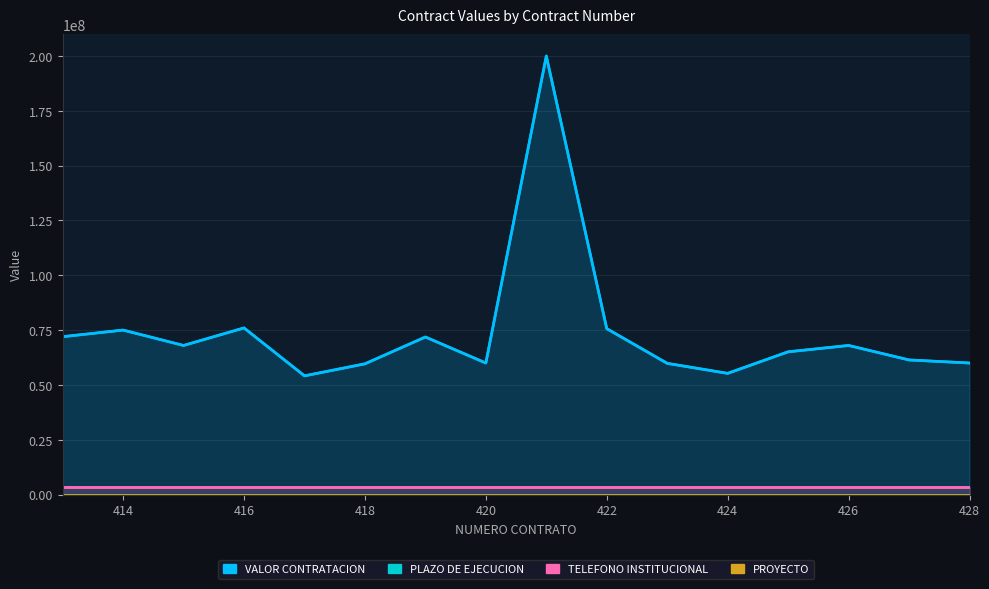

What position from the right is 414?

15